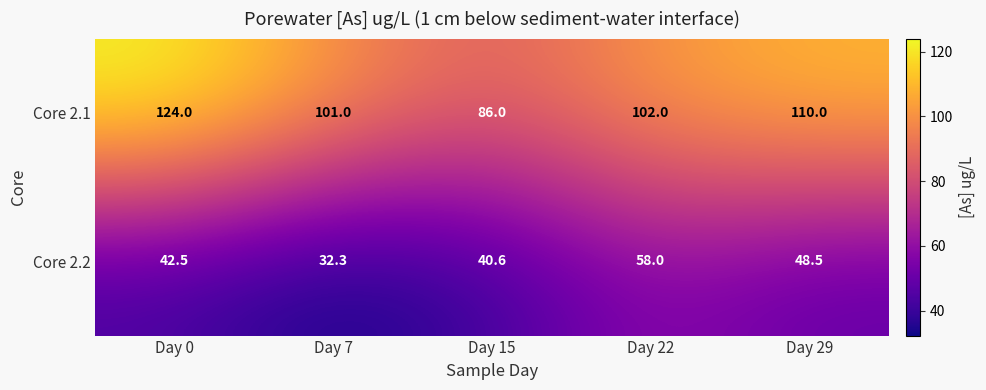

How many series are shown in this chart?

2